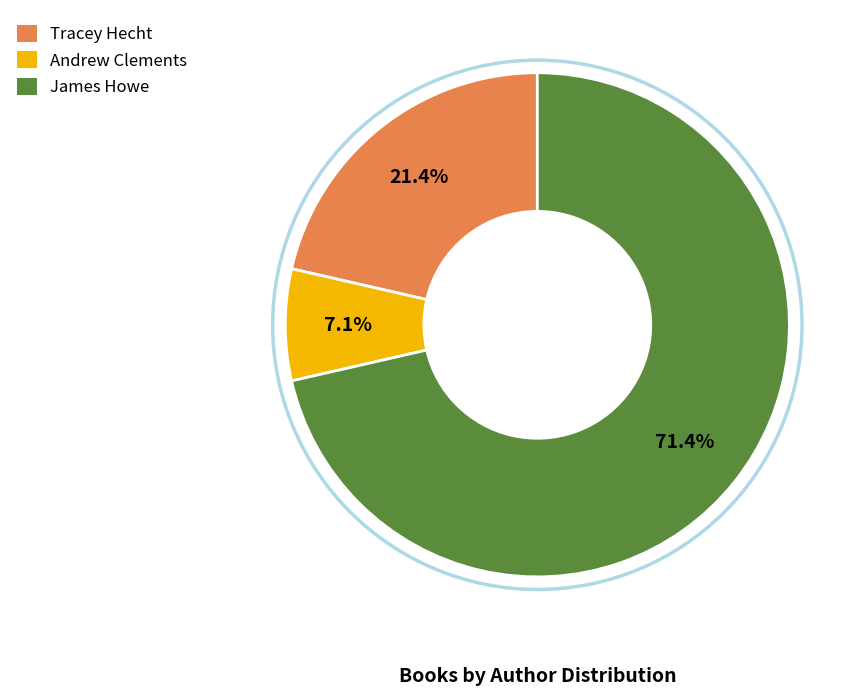

Is it true that Andrew Clements is 1% of the pie?

False